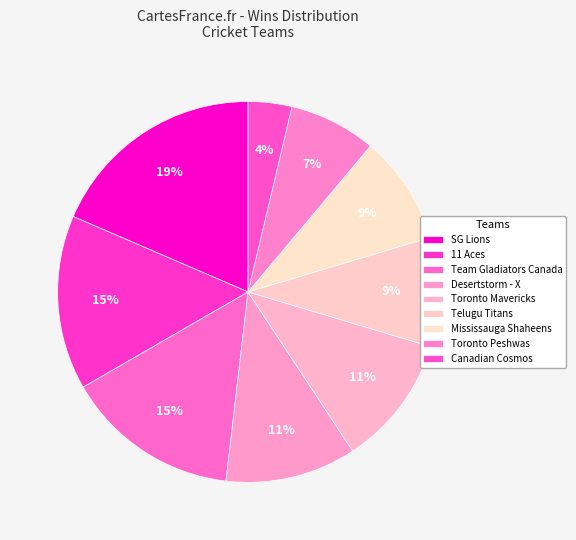

Does Canadian Cosmos represent more than half of the total?

No